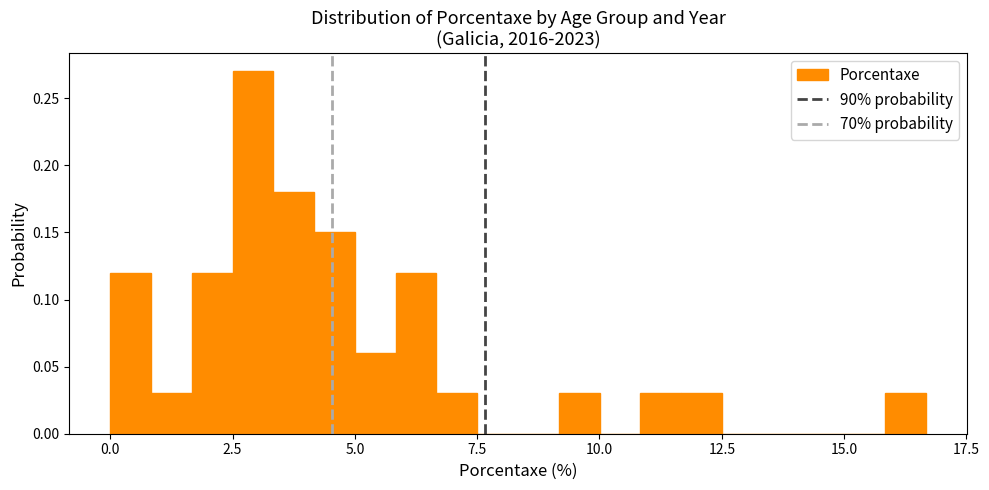

Around what value on the x-axis is the tallest bar? Give the approximate position of its centre, as read against the axis.

3.0